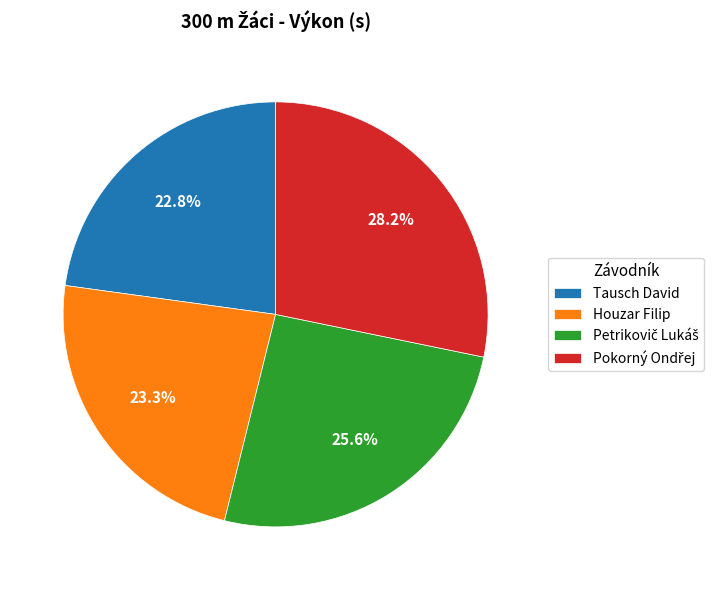

Do Houzar Filip and Tausch David together represent more than half of the pie?

No